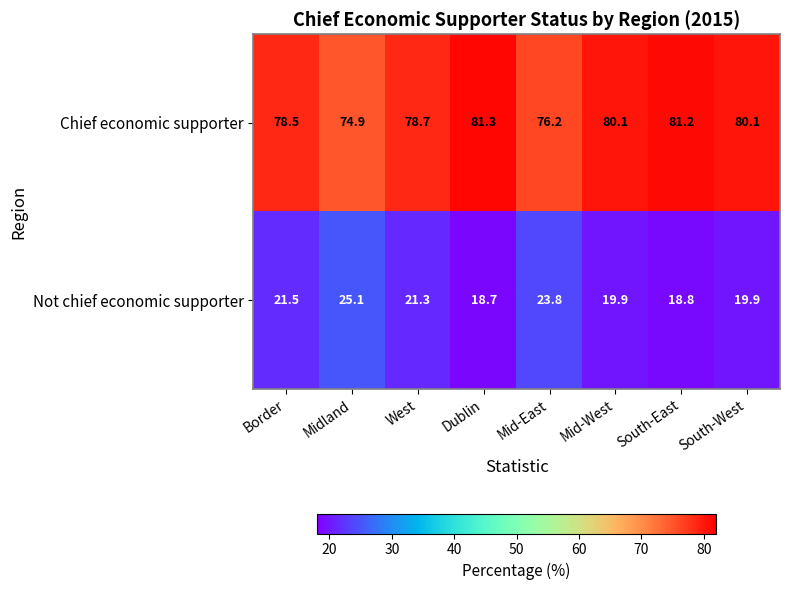

What is the difference between the highest and lowest values at Border?

57.0